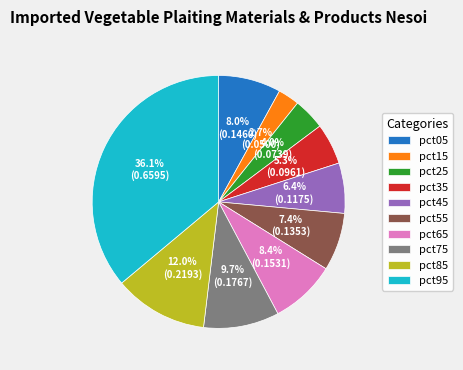

The pct65 slice represents 8% of the pie. True or false?

True